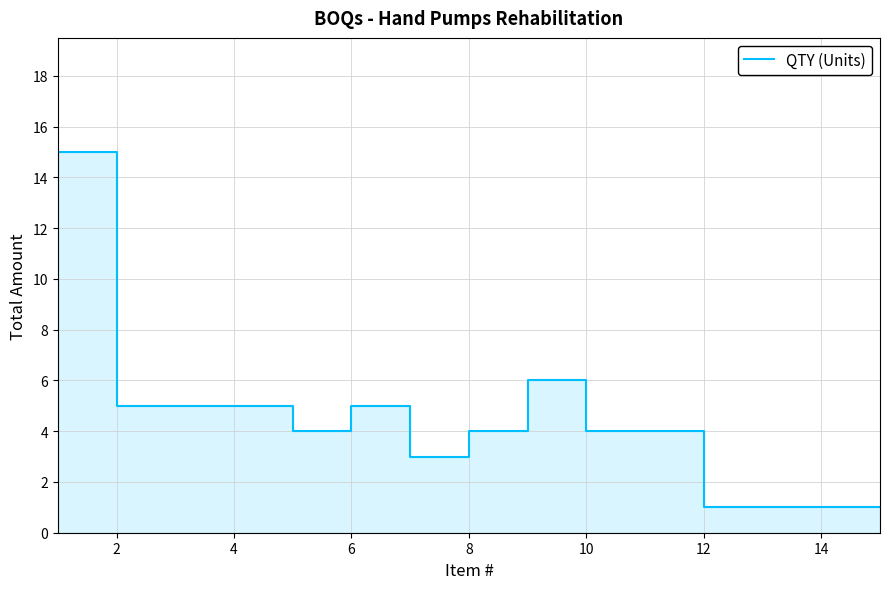

How many data points are less than 4?

5